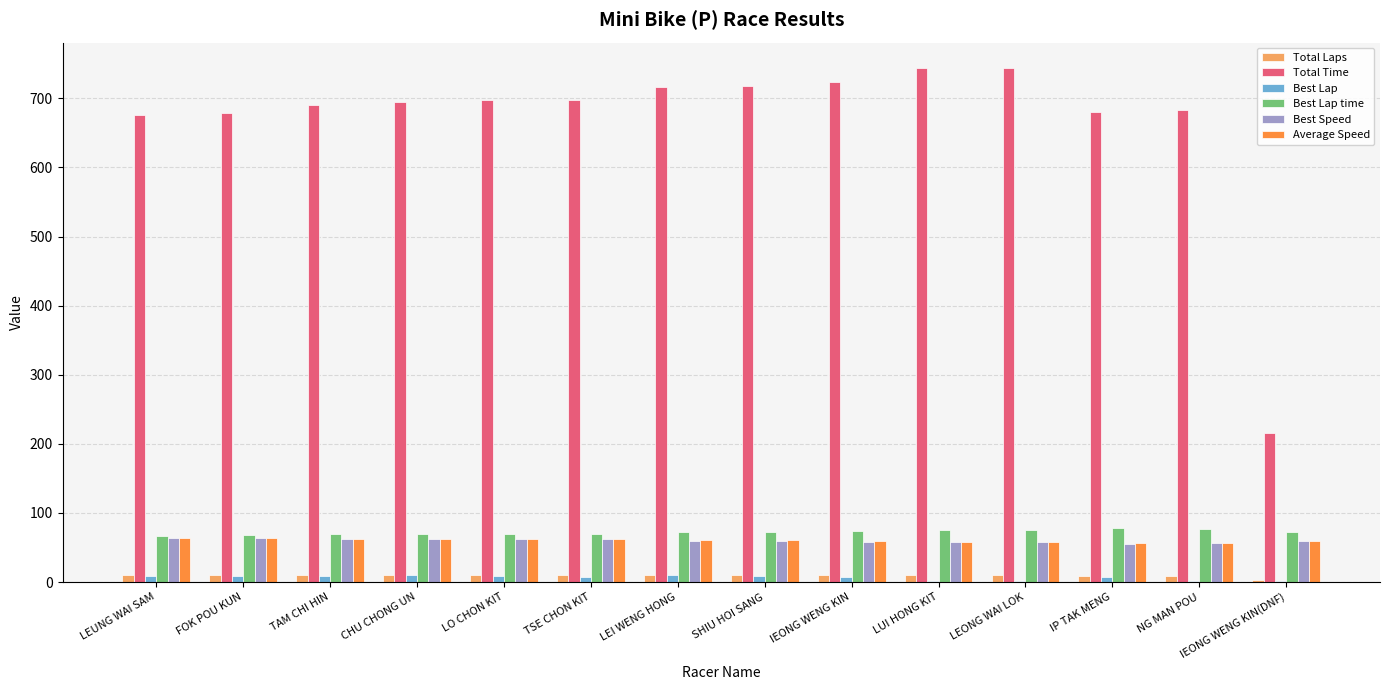

Are the bars grouped side by side (vs. stacked)?

Yes